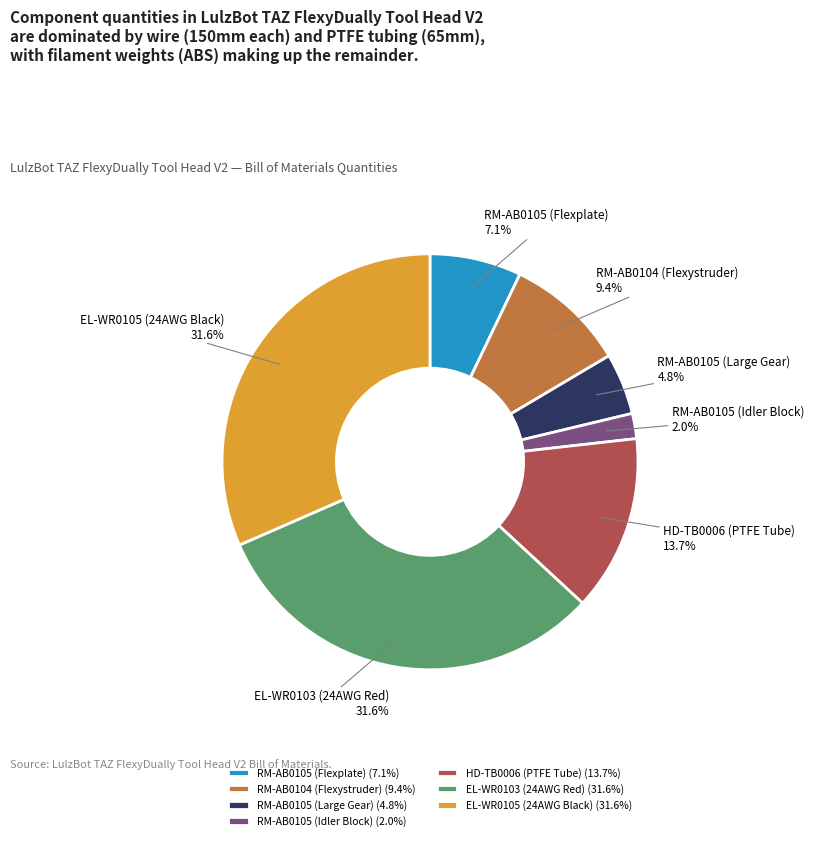

Does RM-AB0105 (Idler Block) represent more than half of the total?

No